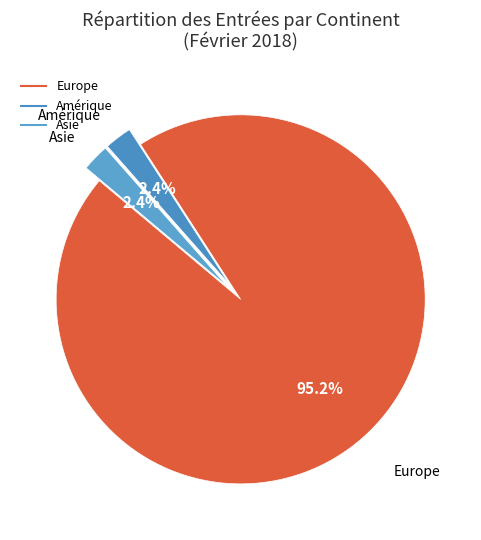

To the nearest percent, what is the difference between the largest and smallest slice percentages?

93%